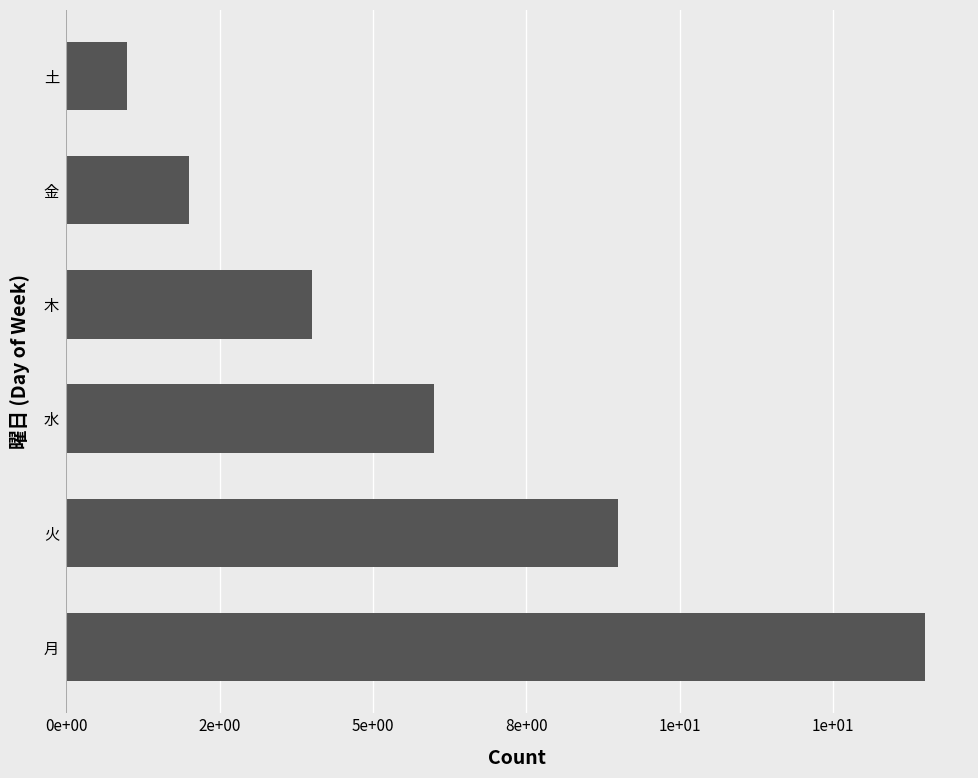

Are the bars horizontal?

Yes